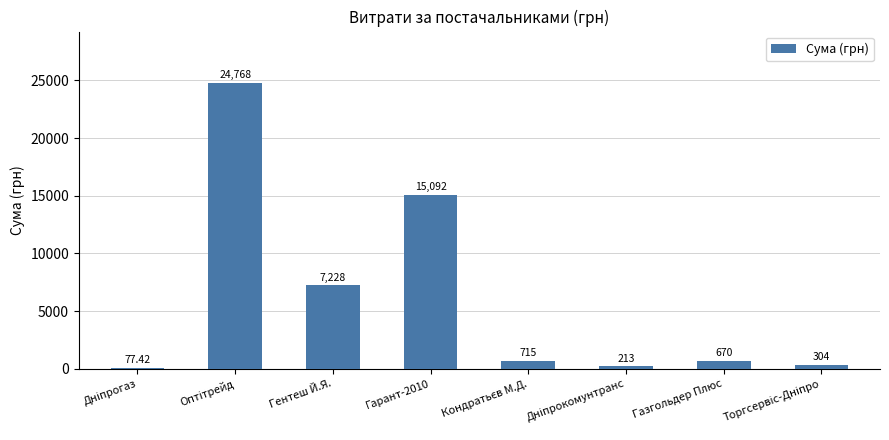

What is the change in value from Гентеш Й.Я. to Газгольдер Плюс?

-6558.0